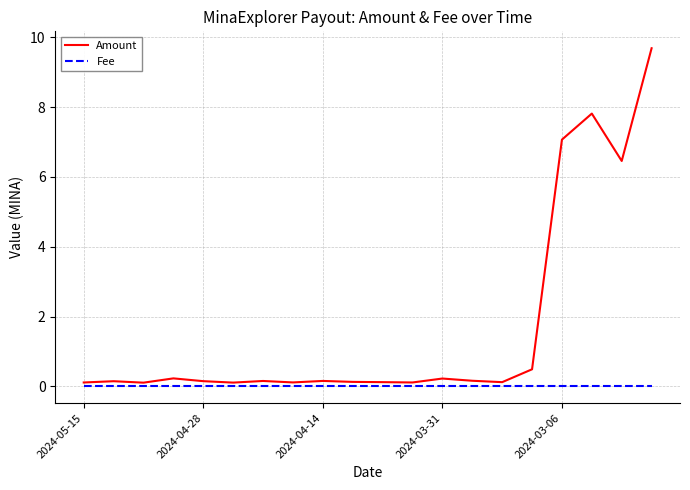

List the series in order of their overall mean, lowest first.

Fee, Amount